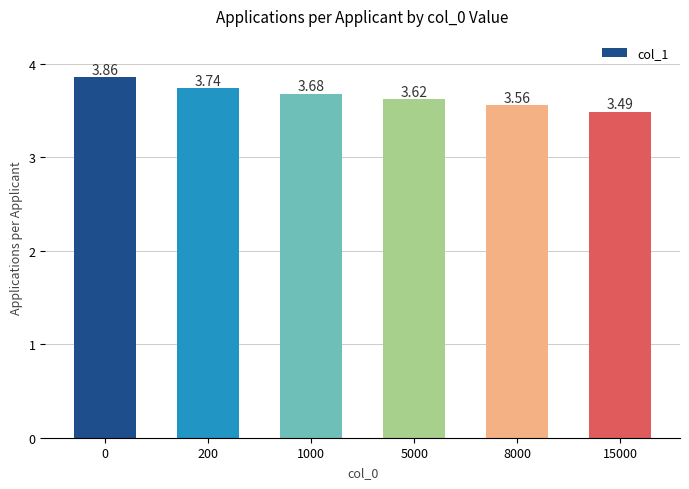

List the labels in order of value, smallest first.

15000, 8000, 5000, 1000, 200, 0